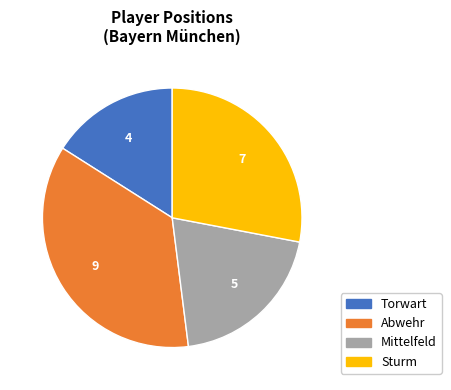

Does Sturm represent more than half of the total?

No